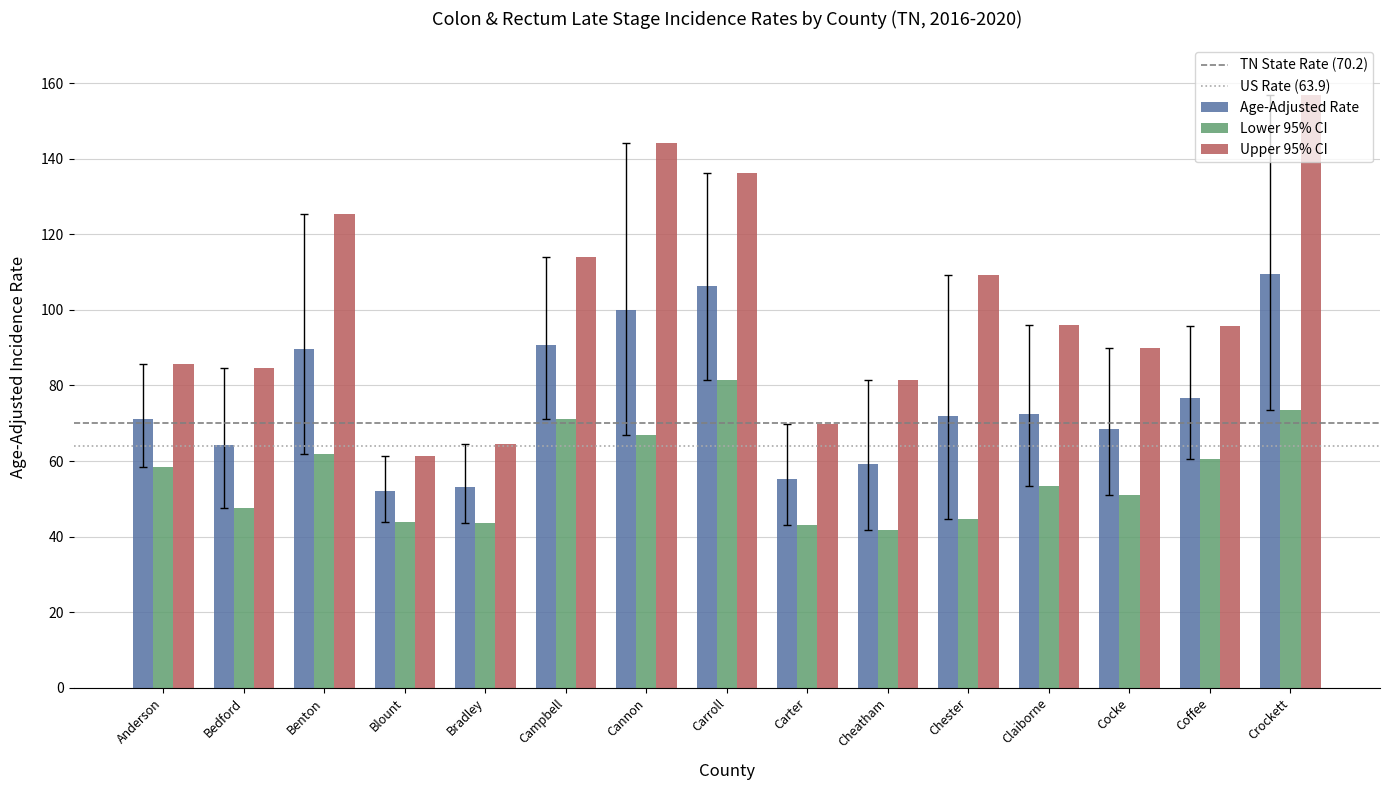

What is the greatest value displayed?

156.9